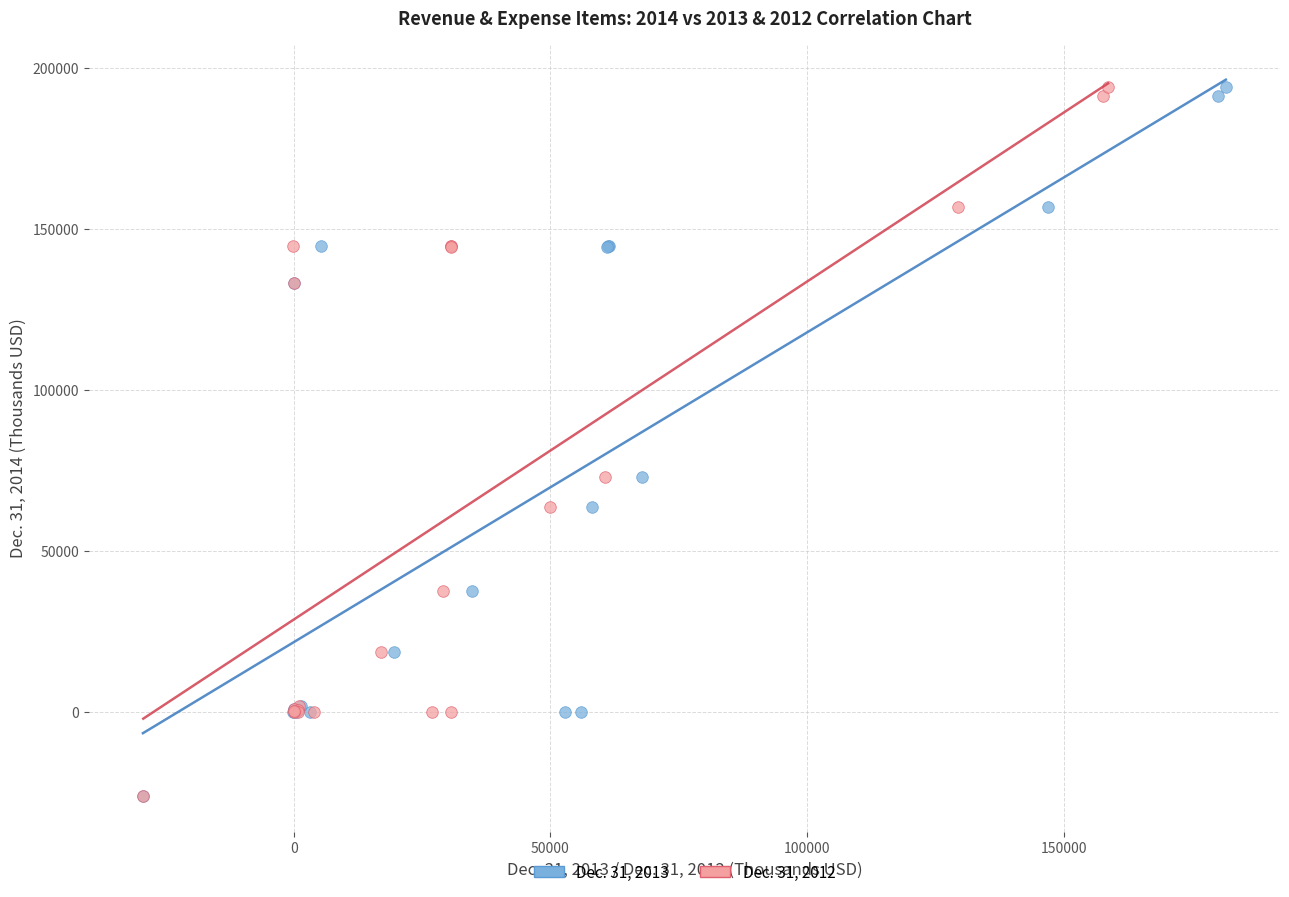

What are all the series names shown in the legend?

Dec. 31, 2013, Dec. 31, 2012